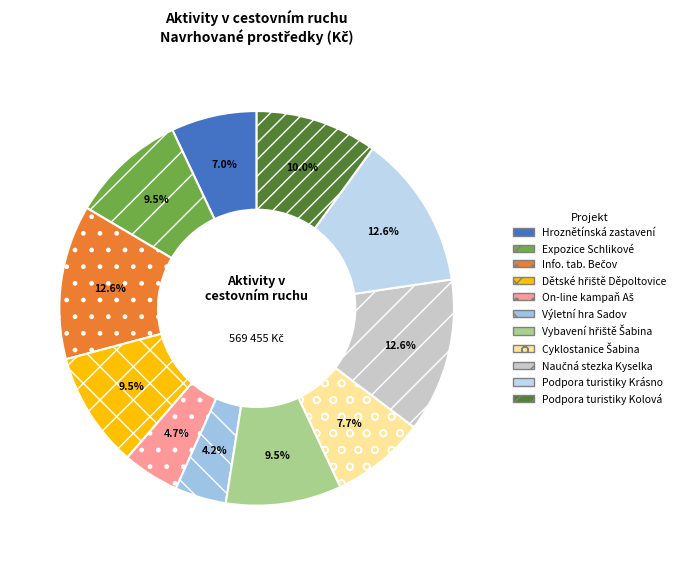

To the nearest percent, what is the difference between the largest and smallest slice percentages?

8%